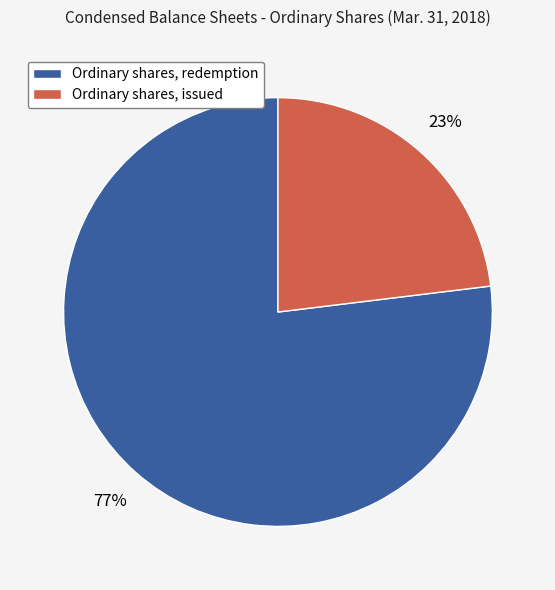

How many segments does this pie chart have?

2